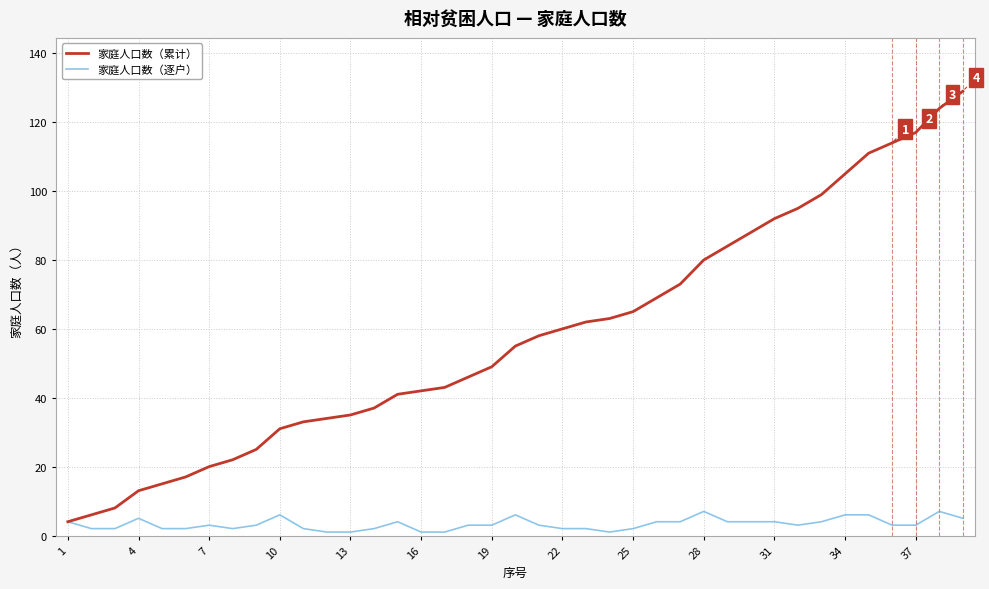

What is the difference between the maximum and minimum values in the 家庭人口数（逐户） series?

6